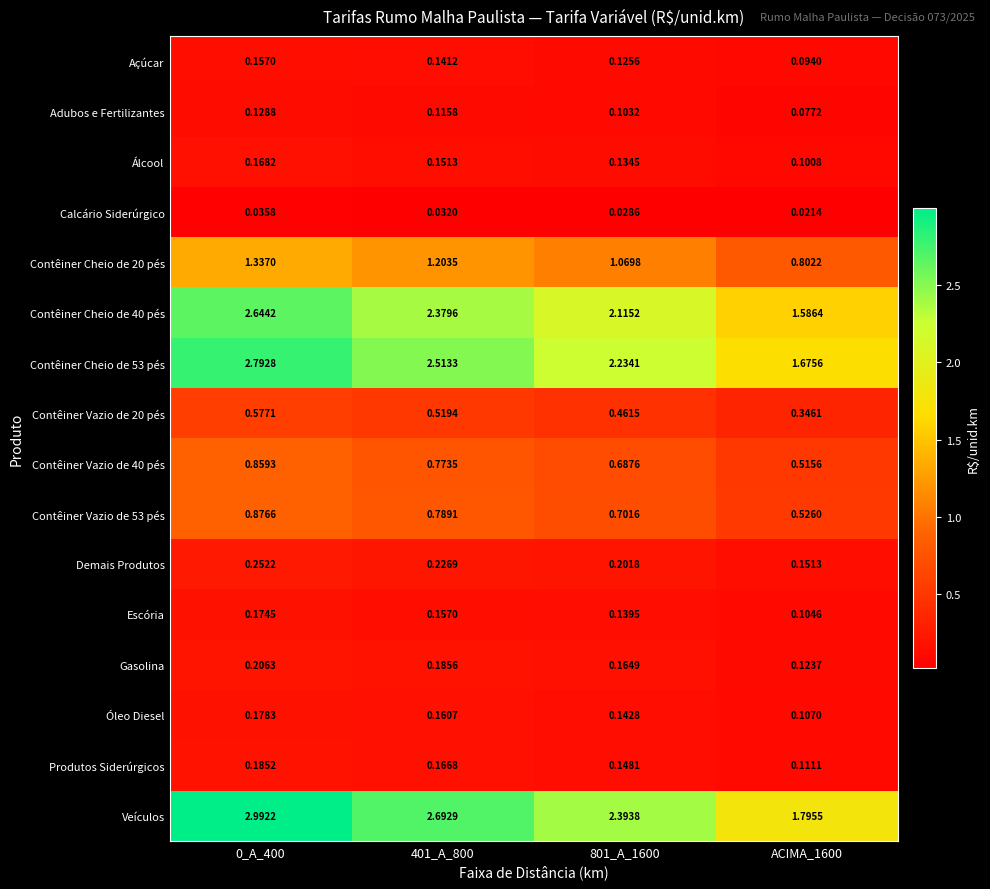

Which series has the largest total across all categories?

Veículos